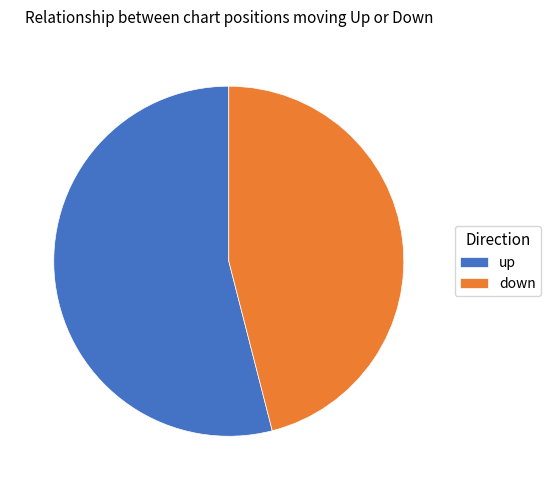

Combined, do up and down account for over 50%?

Yes